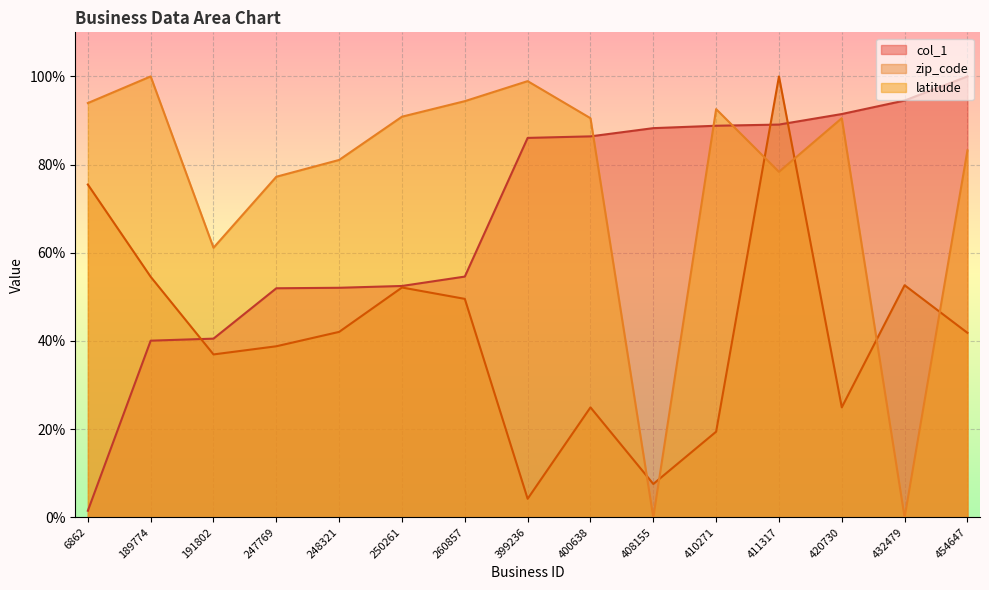

Which label corresponds to the largest value in the chart?

454647